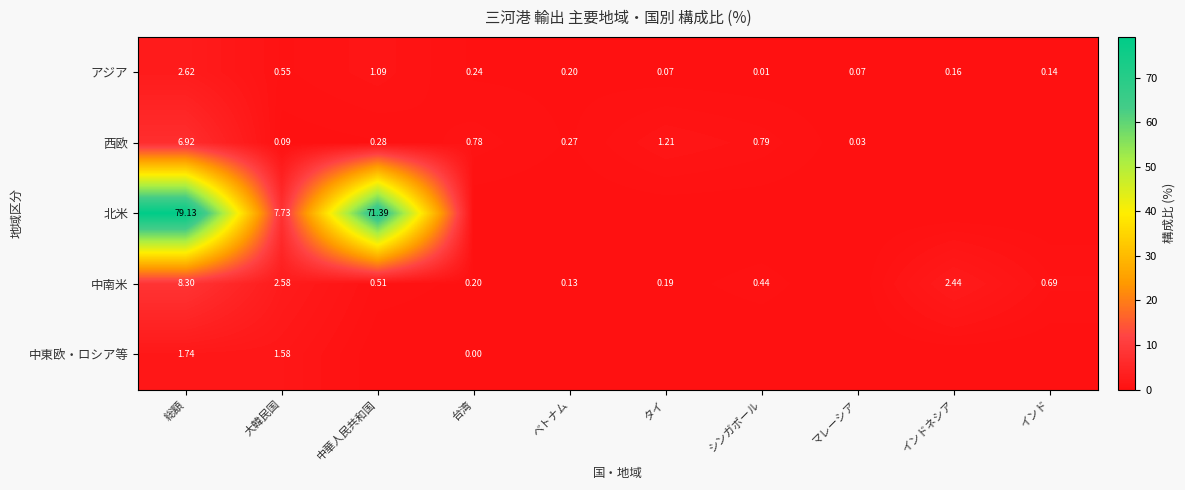

Where is アジア nearest to the value 1?

中華人民共和国